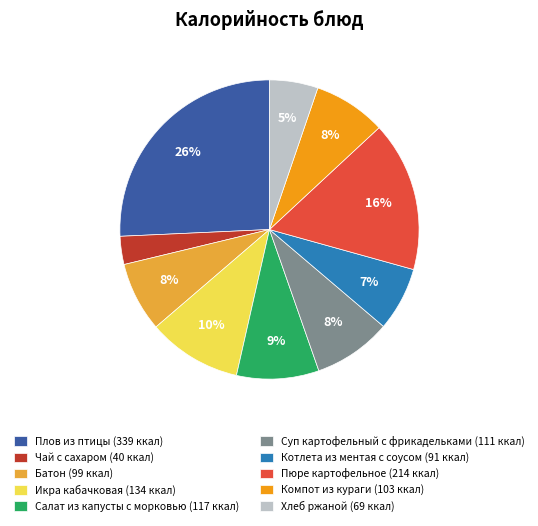

The Котлета из ментая с соусом slice represents 17% of the pie. True or false?

False